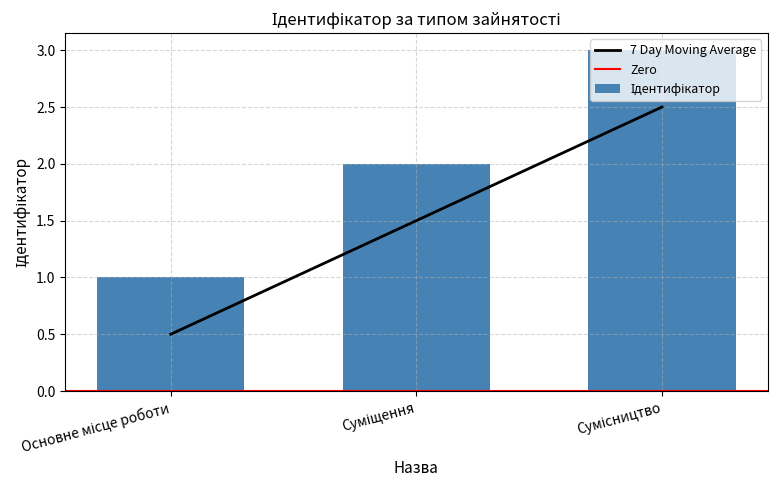

List the labels in order of value, smallest first.

Основне місце роботи, Суміщення, Сумісництво